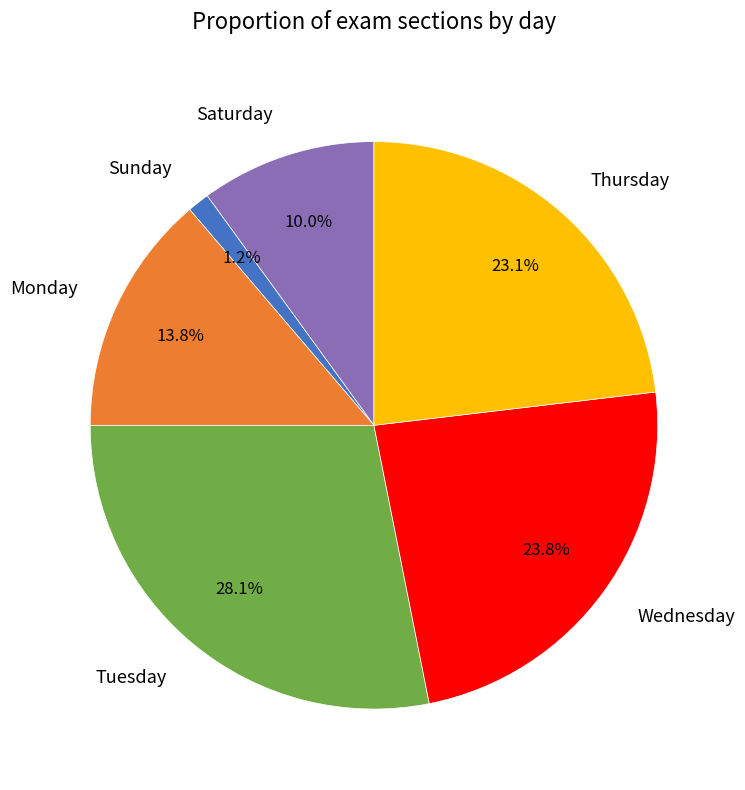

True or false: Wednesday accounts for 29% of the total.

False